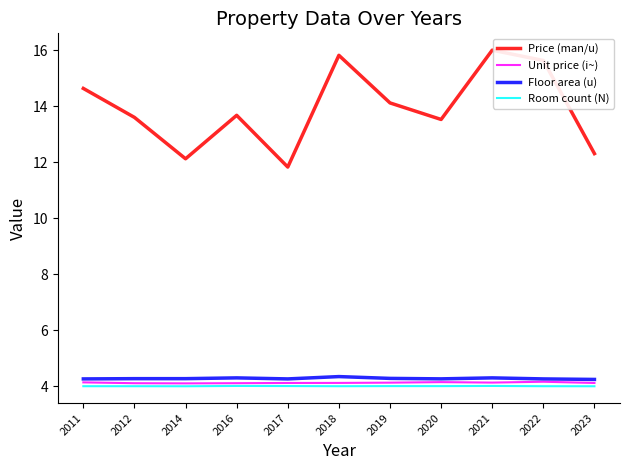

What is the total value across all series at 2017?

24.2